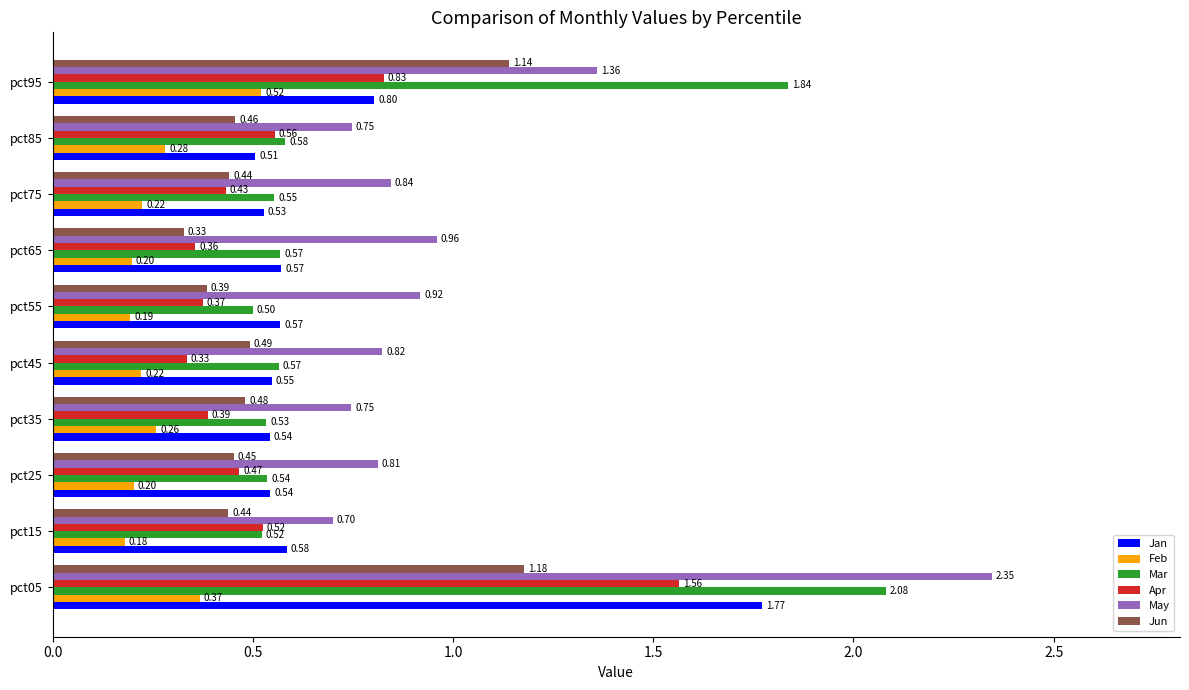

At how many categories does at least one series exceed 0?

10